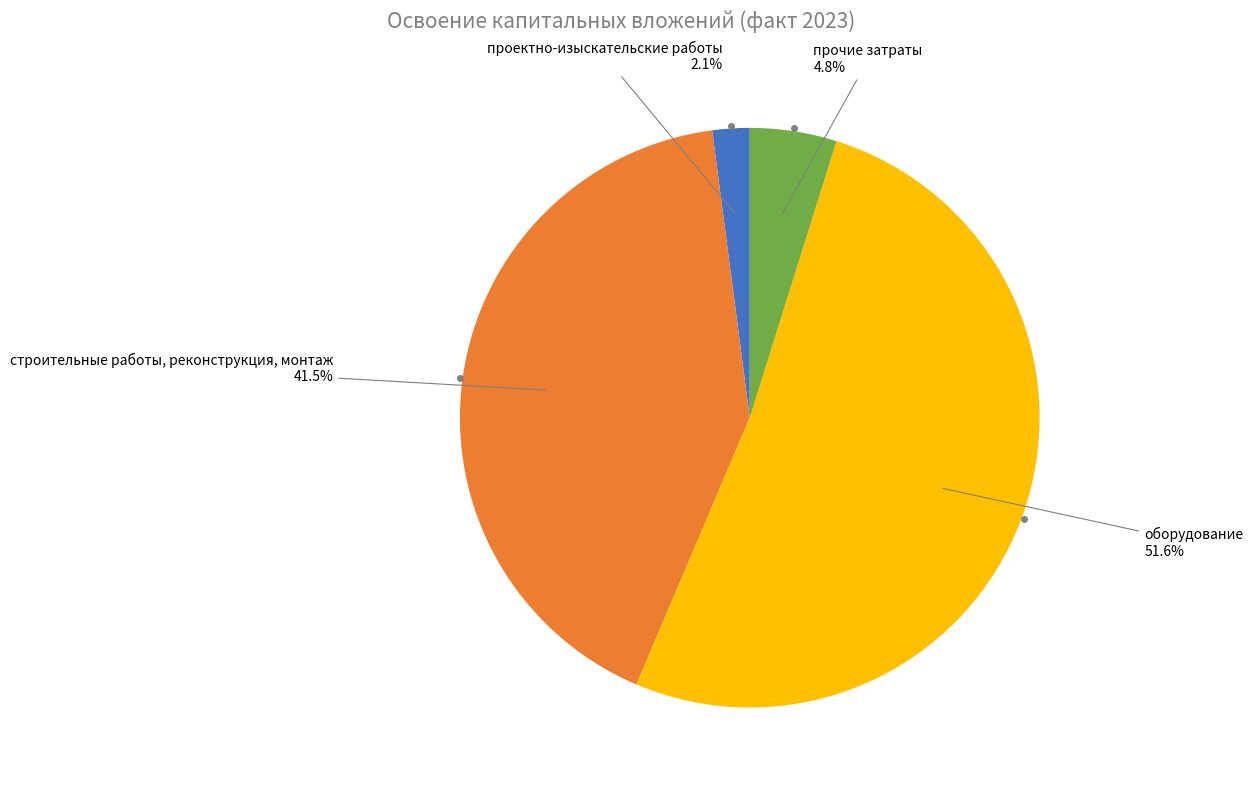

What is the majority slice?

оборудование